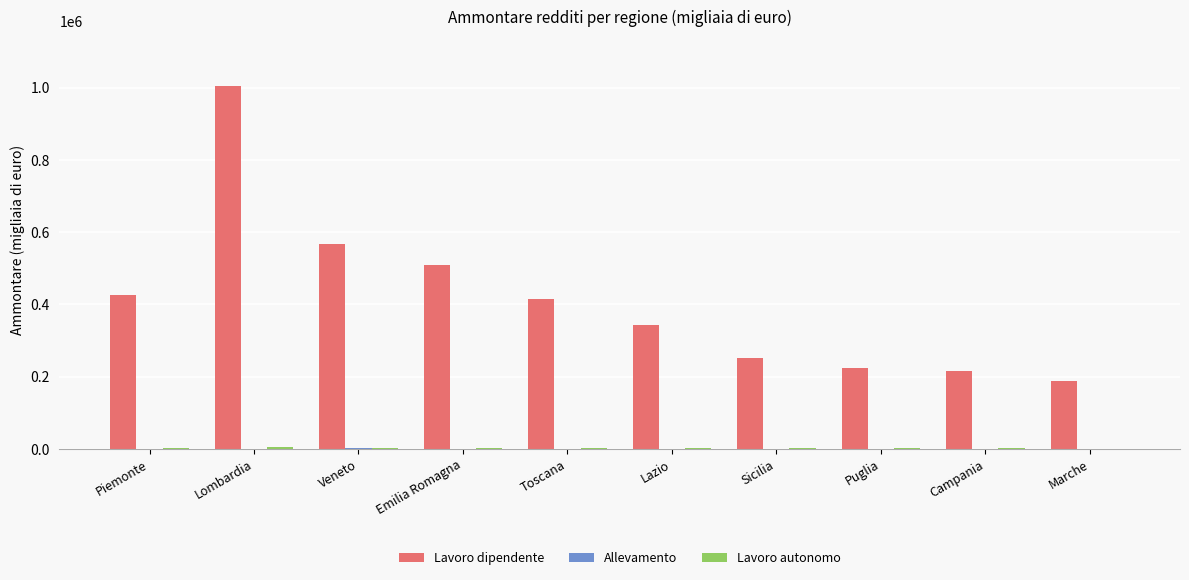

Which series has the largest total across all categories?

Lavoro dipendente